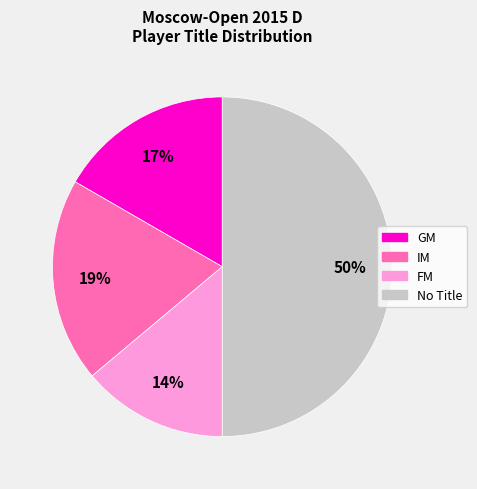

Count the number of slices in the pie.

4